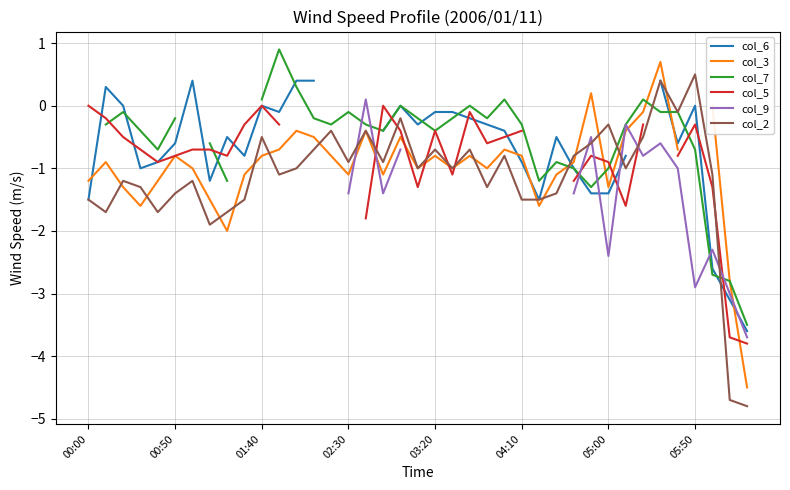

True or false: col_2 has a value of 0.5 at 05:50.

True